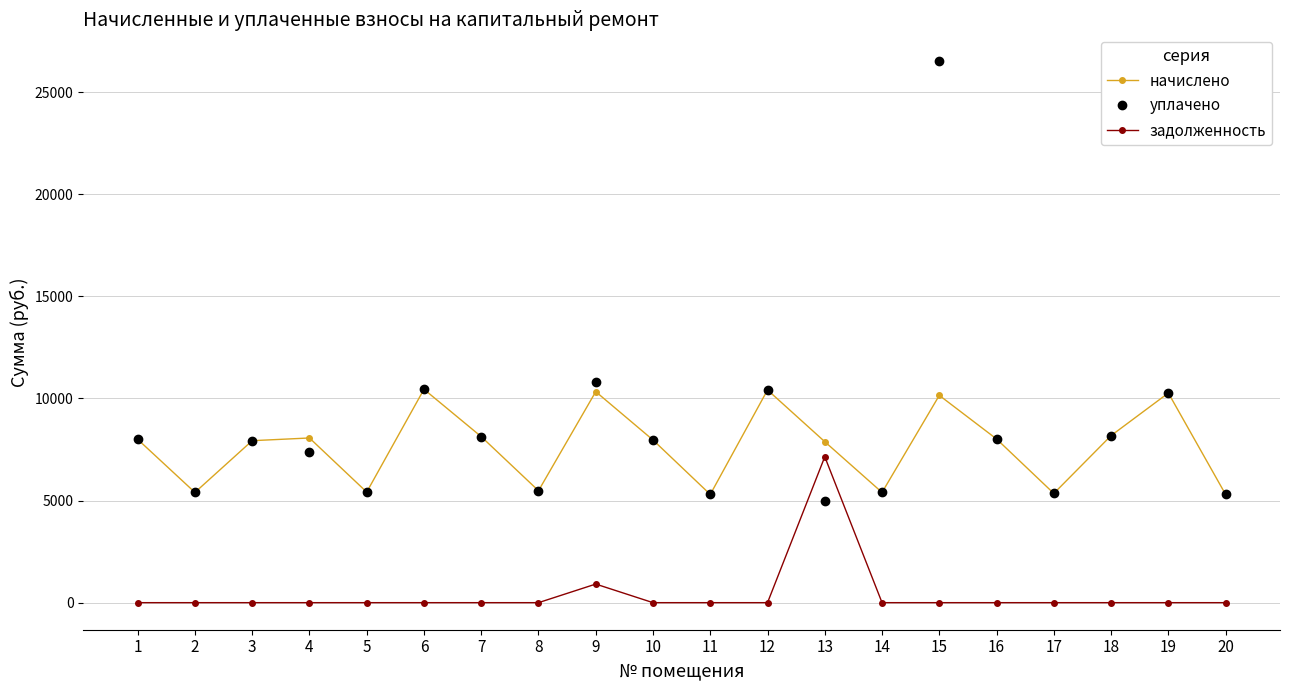

In уплачено, how many points are higher than both neighbors (excluding endpoints)?

6